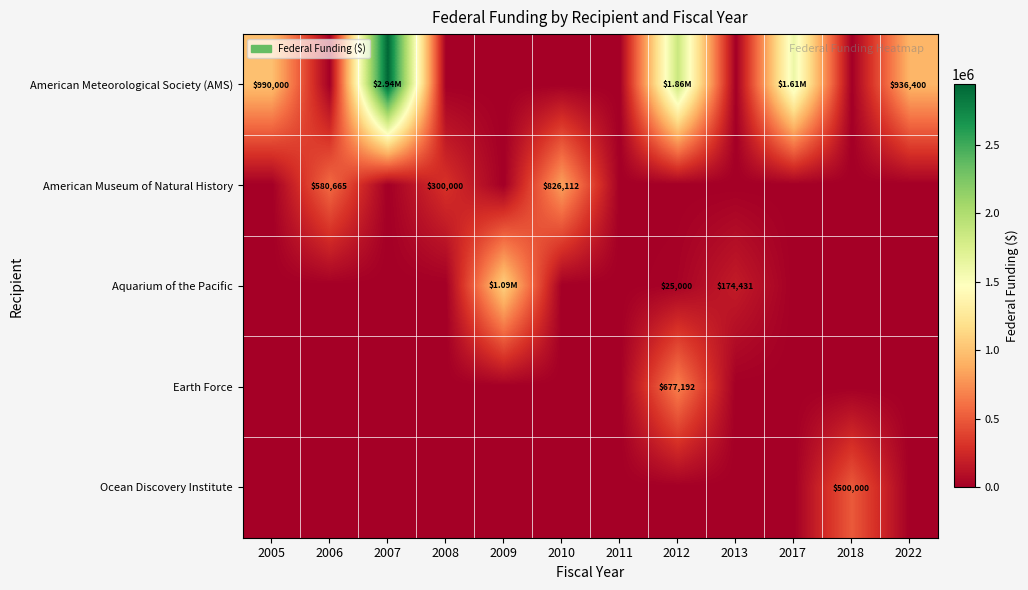

Rank the categories by American Meteorological Society (AMS) value from lowest to highest.

2006, 2008, 2009, 2010, 2011, 2013, 2018, 2022, 2005, 2017, 2012, 2007